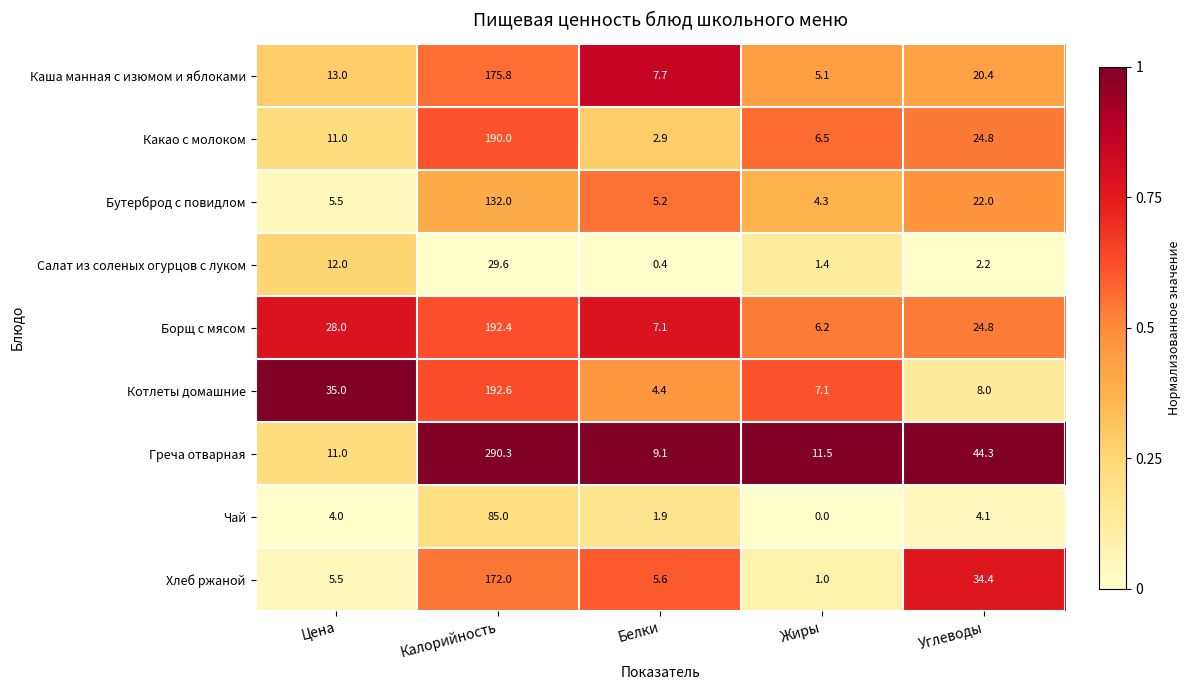

How many series are shown in this chart?

9